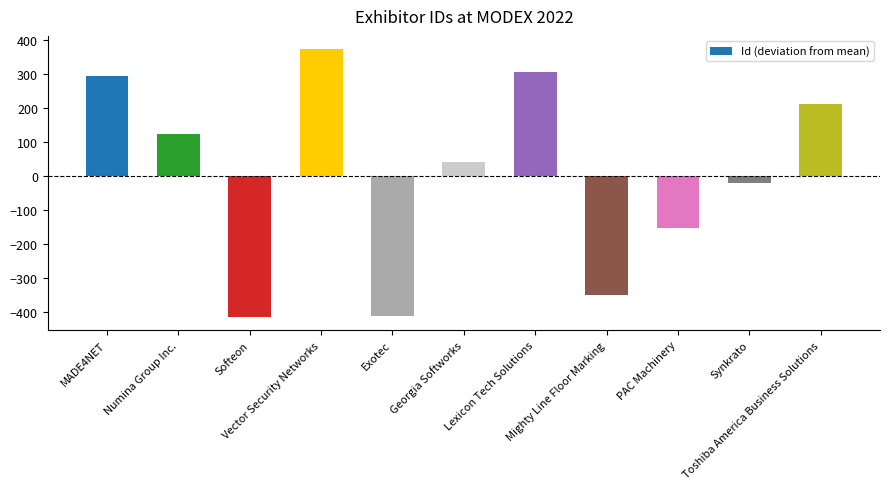

How many positive values are there?

6